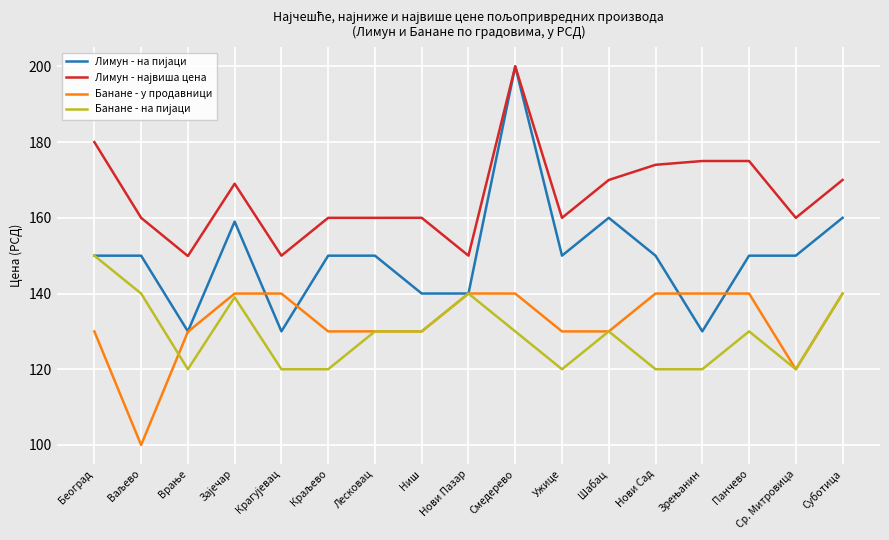

What is the total value across all series at Нови Пазар?

570.0